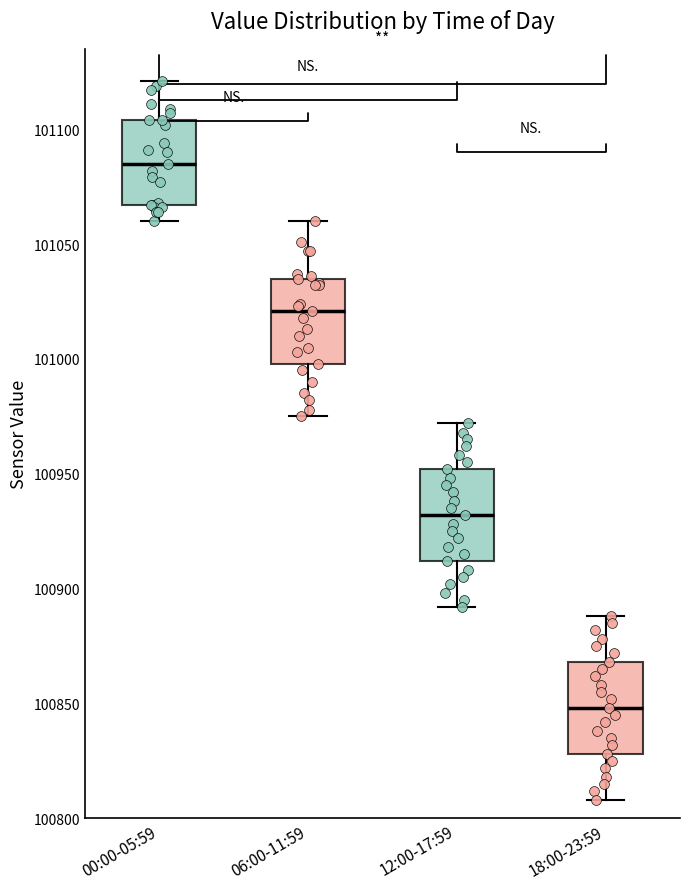

Reading left to right, read every box against the y-axis: the position of its median line, the range the box covers, and the ends of its whiskers. The values are not printed on the chart, so give them approximately, as read against the axis.

00:00-05:59: median 101085, box 101065 to 101105, whiskers 101060 to 101120
06:00-11:59: median 101020, box 101000 to 101035, whiskers 100975 to 101060
12:00-17:59: median 100930, box 100910 to 100950, whiskers 100890 to 100970
18:00-23:59: median 100850, box 100830 to 100870, whiskers 100810 to 100890